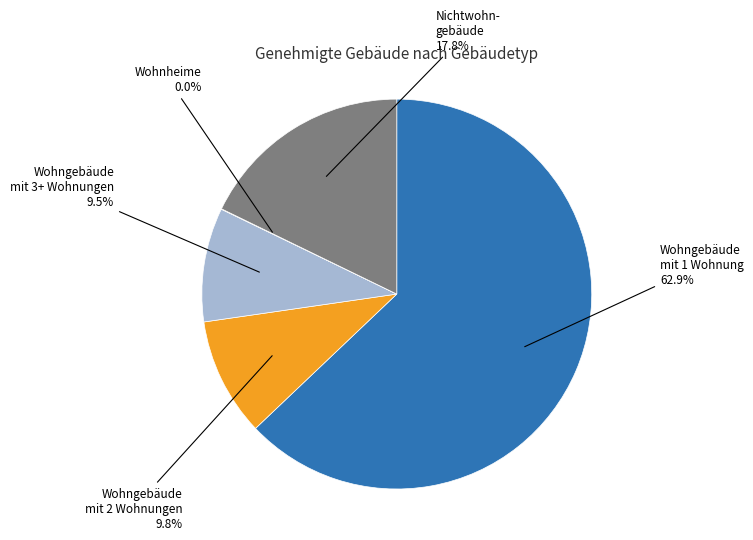

Is there any slice that represents more than half of the pie?

Yes